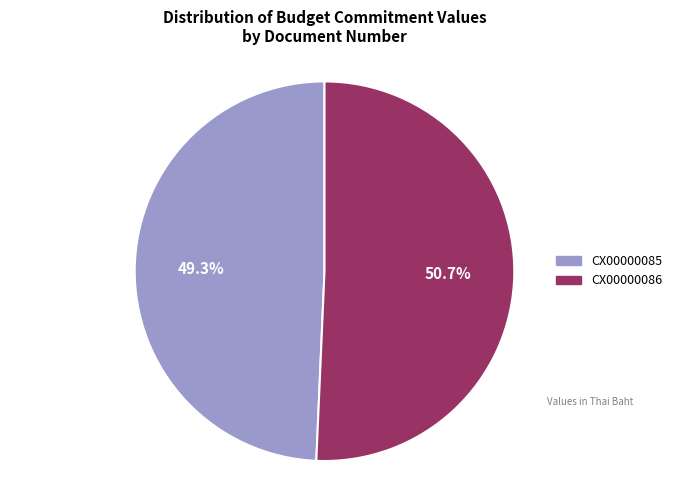

Is it true that CX00000086 is 62% of the pie?

False